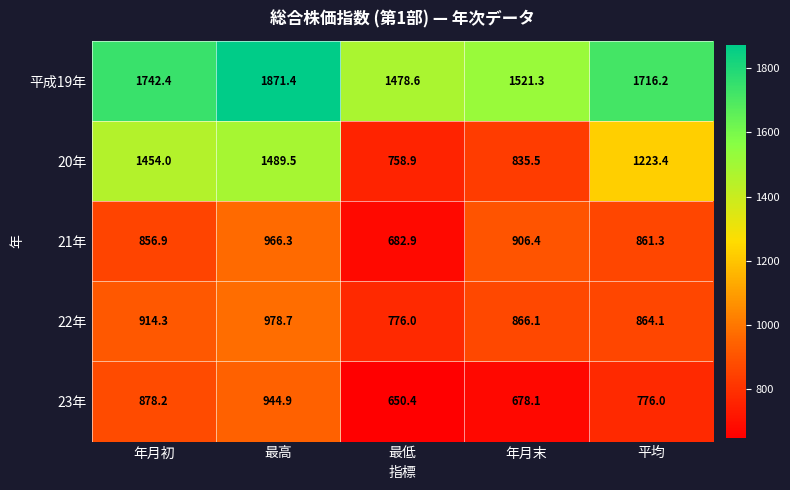

What is the minimum value shown in the chart?

650.4